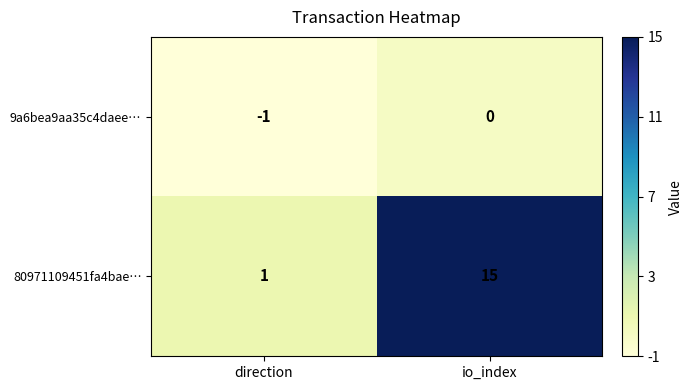

At how many categories does at least one series exceed 9?

1